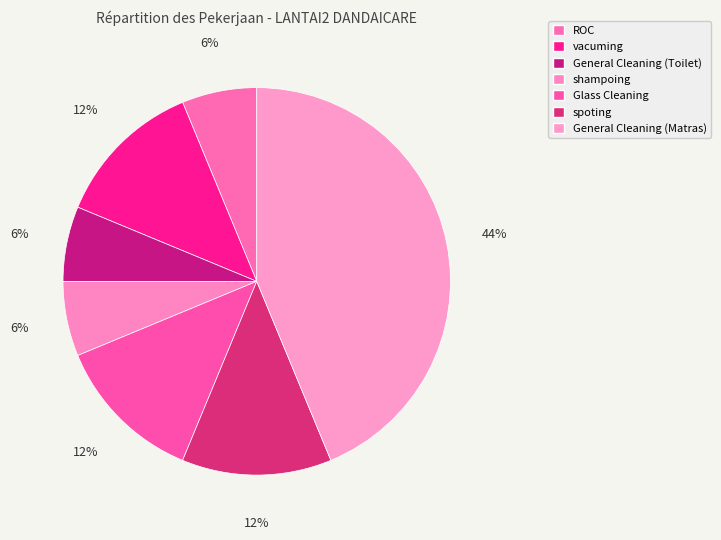

What is the total percentage of Glass Cleaning and General Cleaning (Matras)?

56.2%